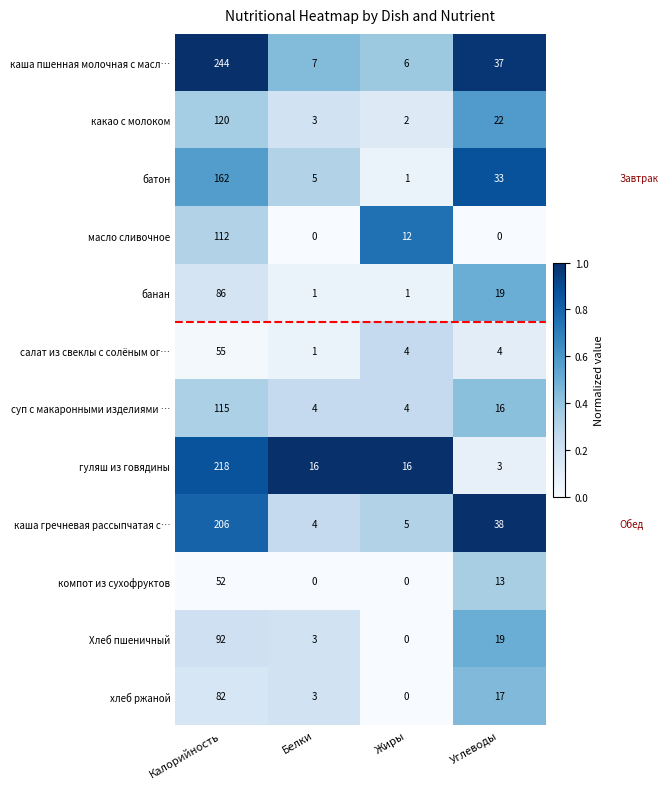

Which series has the largest range (max minus min)?

каша пшенная молочная с масл…